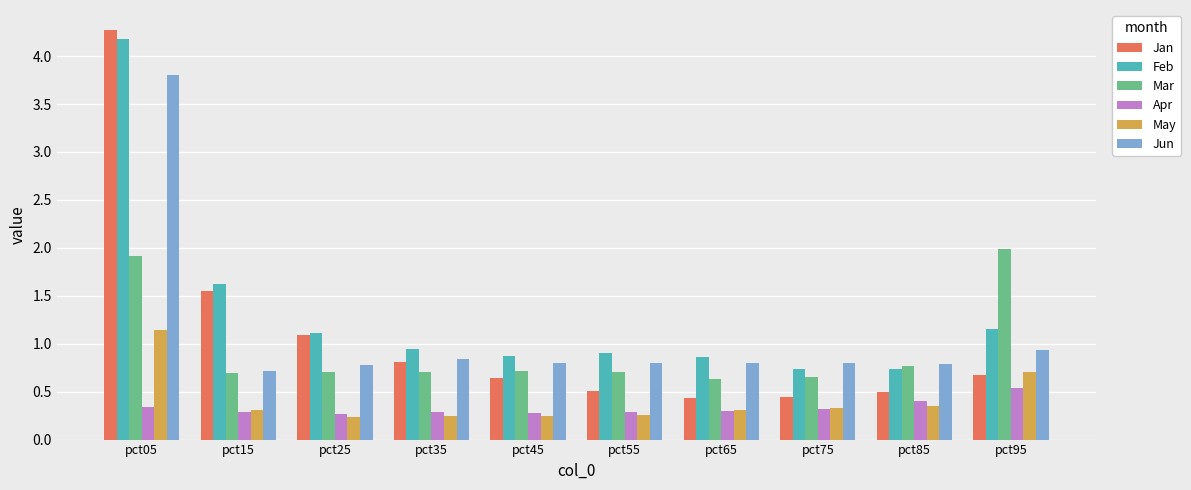

Which label corresponds to the largest value in the chart?

pct05